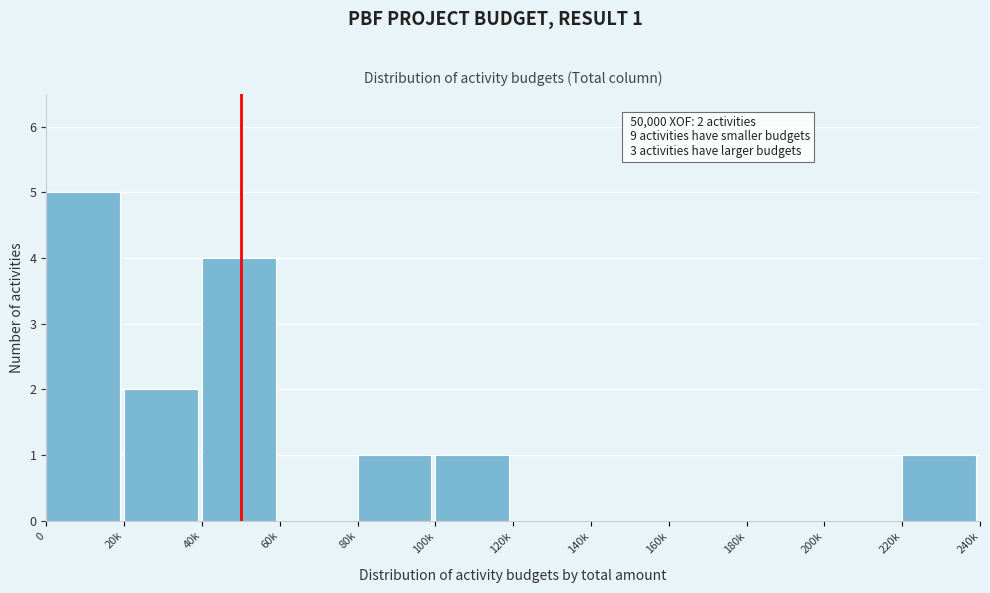

Reading left to right, transcribe all the data shown in this chart.

0=5	20k=2	40k=4	60k=0	80k=1	100k=1	120k=0	140k=0	160k=0	180k=0	200k=0	220k=1